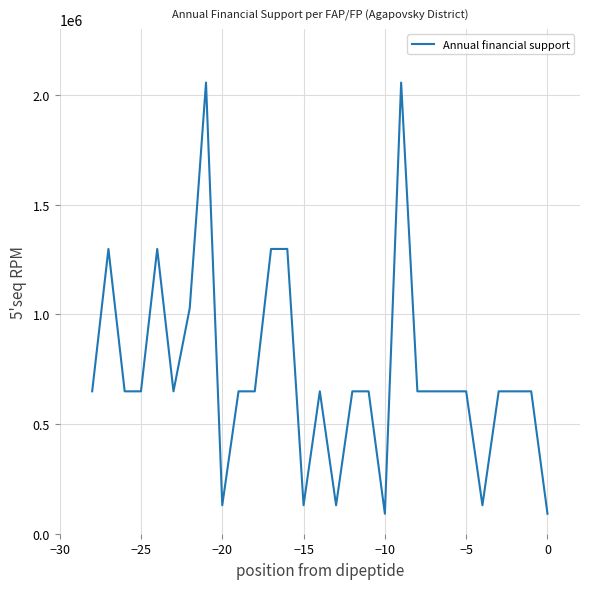

What is the minimum value shown in the chart?

91101.4